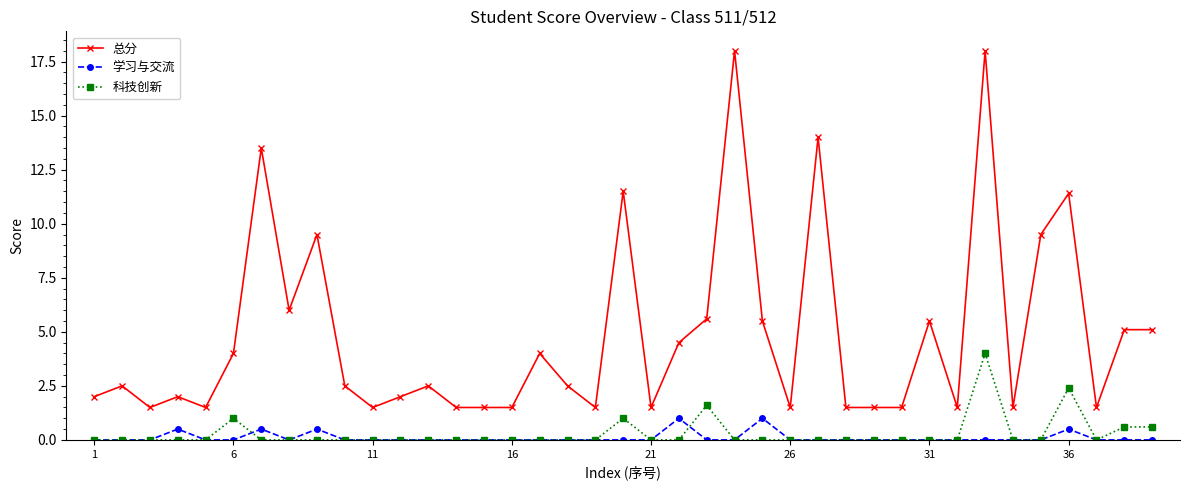

Which series has the widest spread of values?

总分